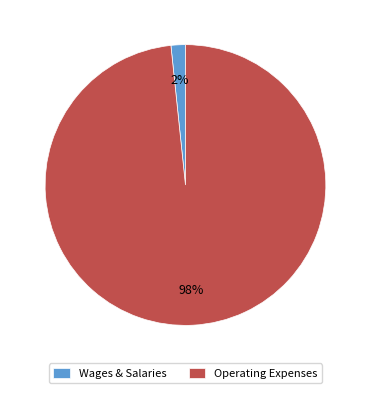

Is the sum of Wages & Salaries and Operating Expenses greater than half?

Yes